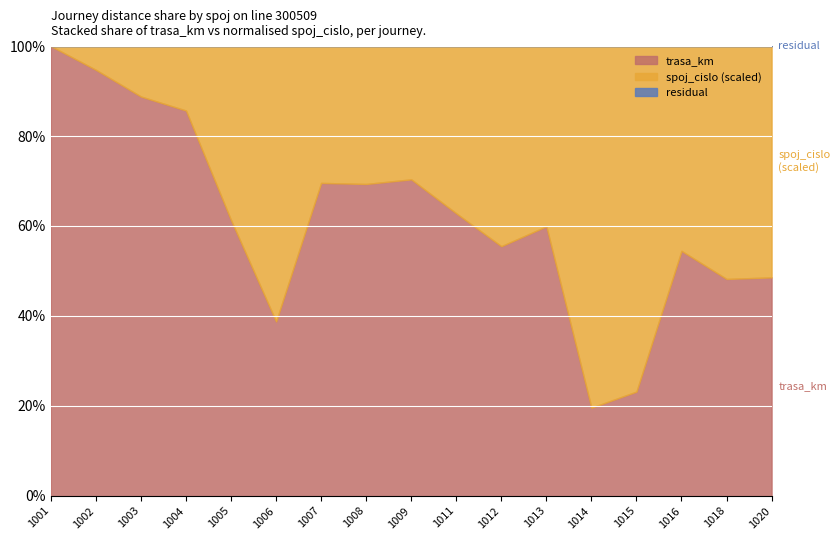

The value of trasa_km at 1003 is 22. True or false?

False